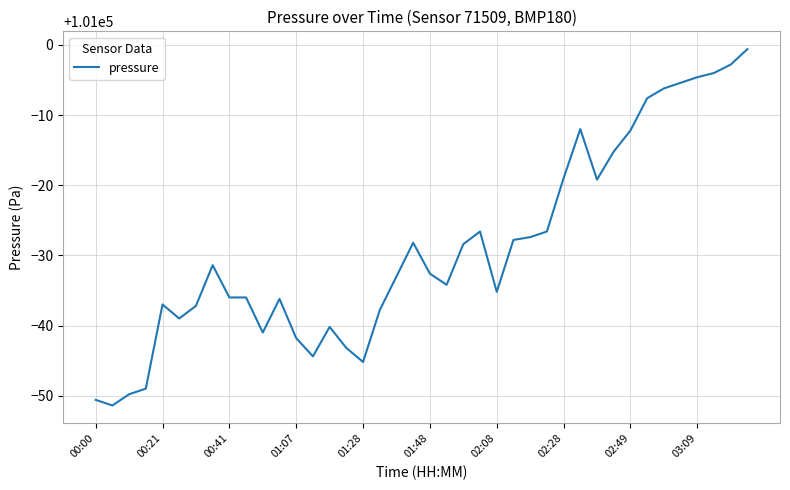

What is the difference between the maximum and minimum values?

50.8